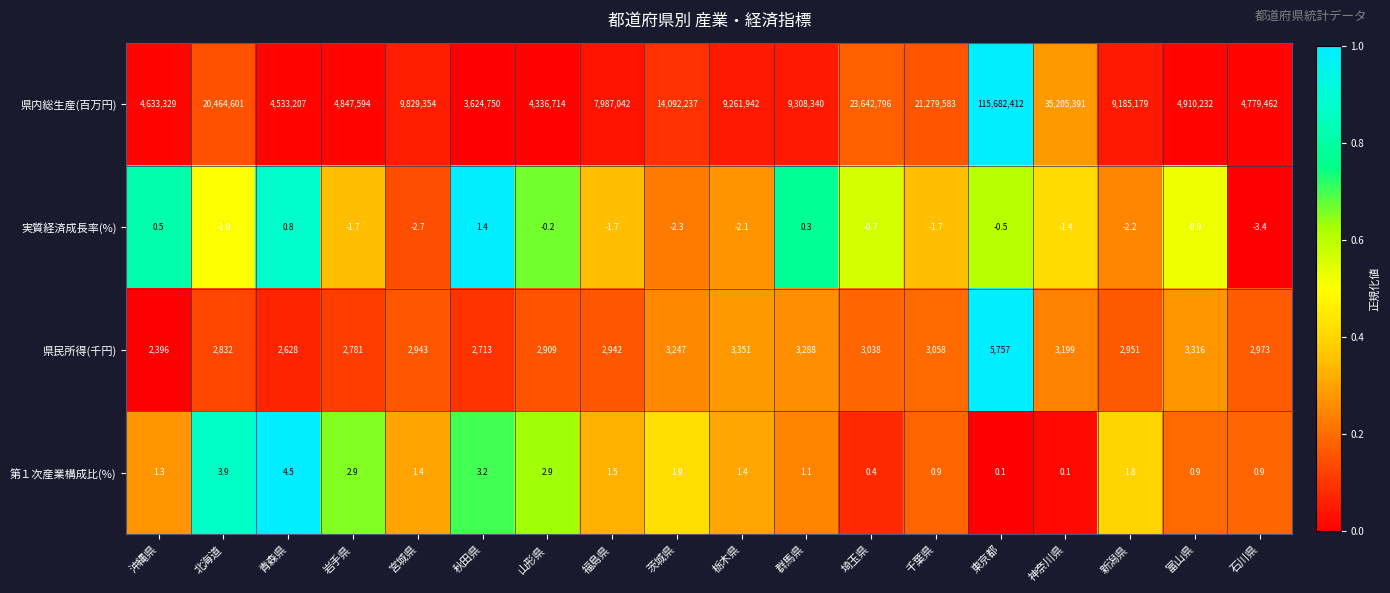

At which label does 実質経済成長率(%) first exceed -1?

沖縄県